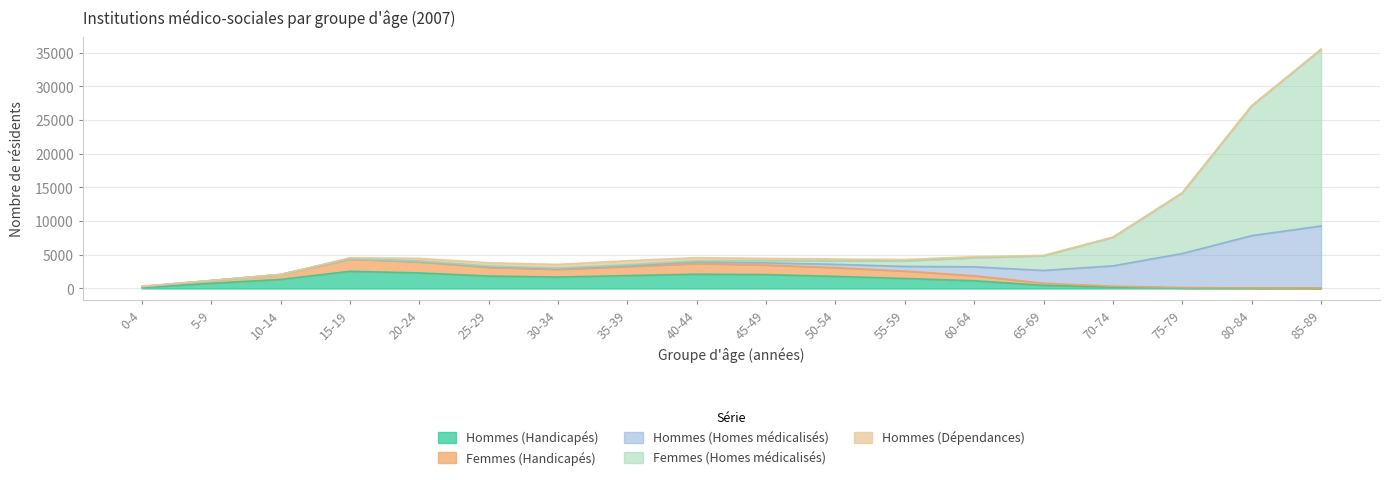

Does the chart display data point markers on the line(s)?

No